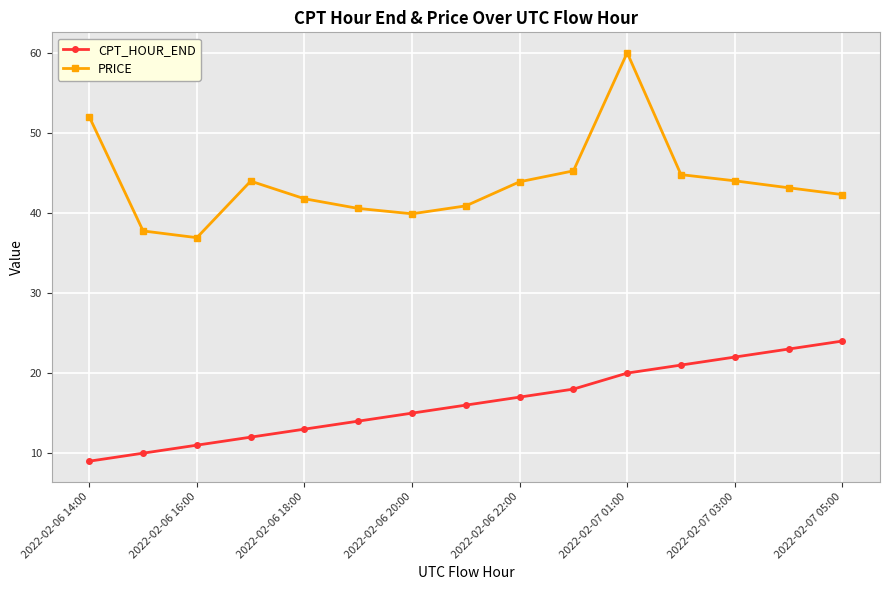

Which series has the largest total across all categories?

PRICE